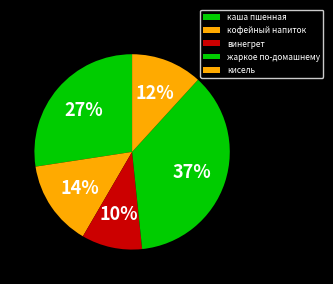

Rank the categories by value from highest to lowest.

жаркое по-домашнему, каша пшенная, кофейный напиток, кисель, винегрет